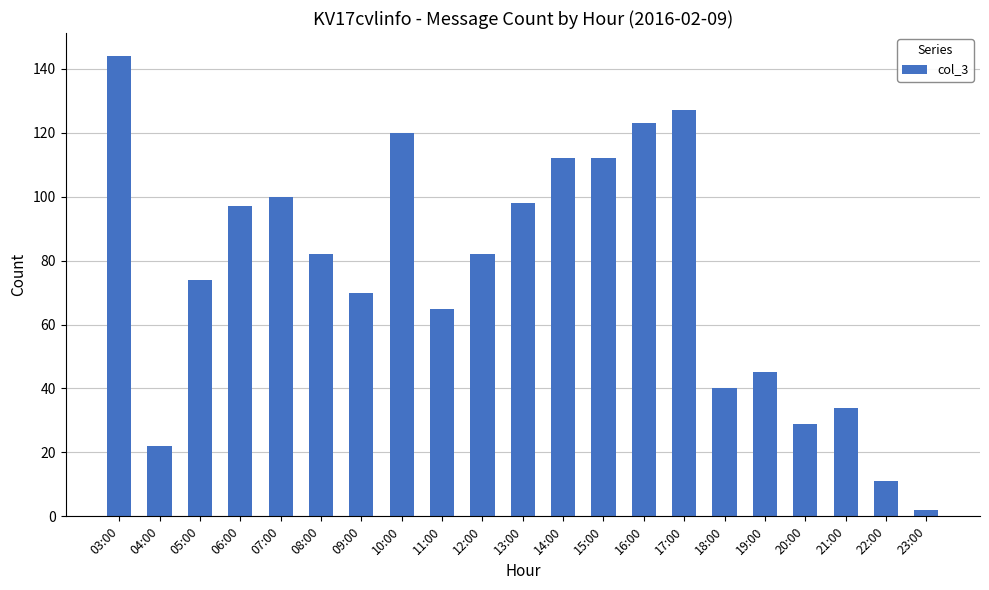

Between 09:00 and 03:00, which is larger?

03:00